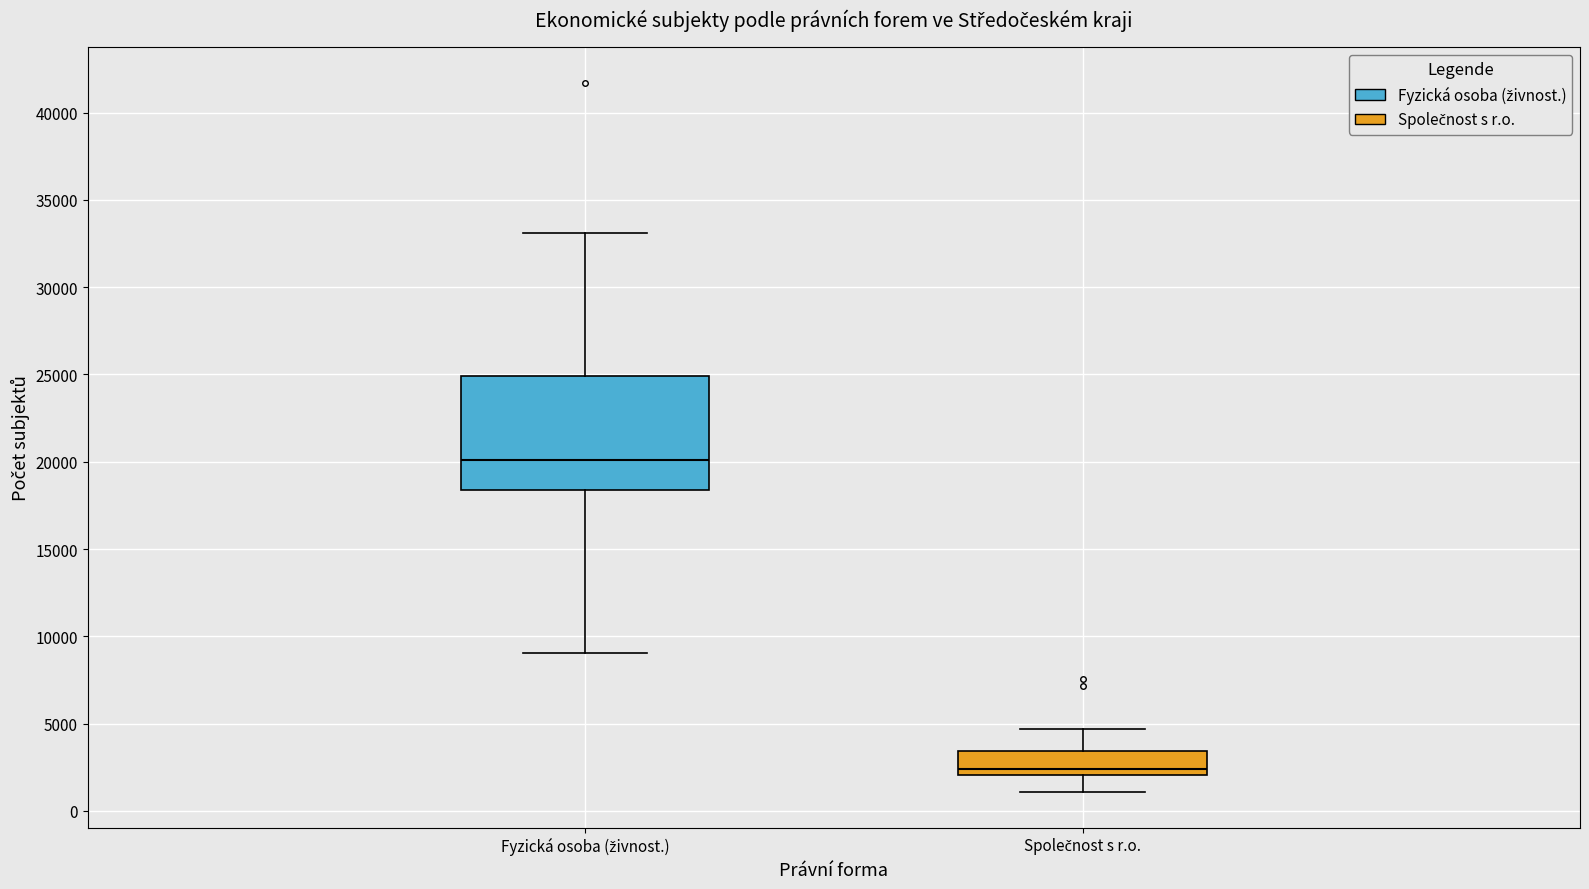

Reading left to right, transcribe this box plot: for each box, give where its median line is, the range the box spans, and where its two whiskers end, as read against the y-axis. The values are not printed on the chart, so give them approximately, as read against the axis.

Fyzická osoba (živnost.): median 20000, box 18500 to 25000, whiskers 9000 to 33000
Společnost s r.o.: median 2500, box 2000 to 3500, whiskers 1000 to 4500